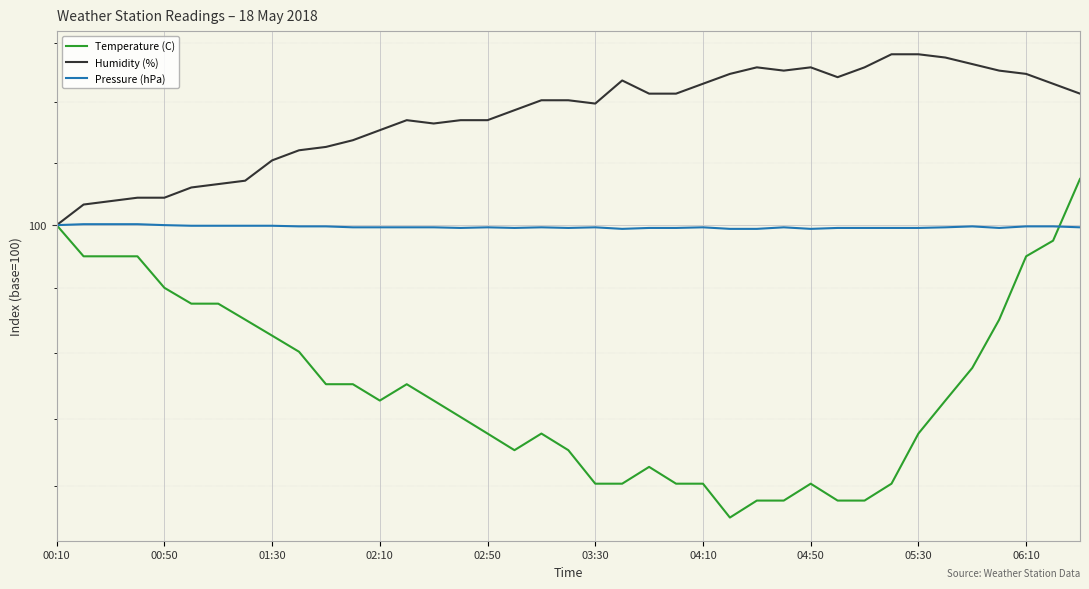

How many interior local valleys does the Pressure (hPa) series have?

6